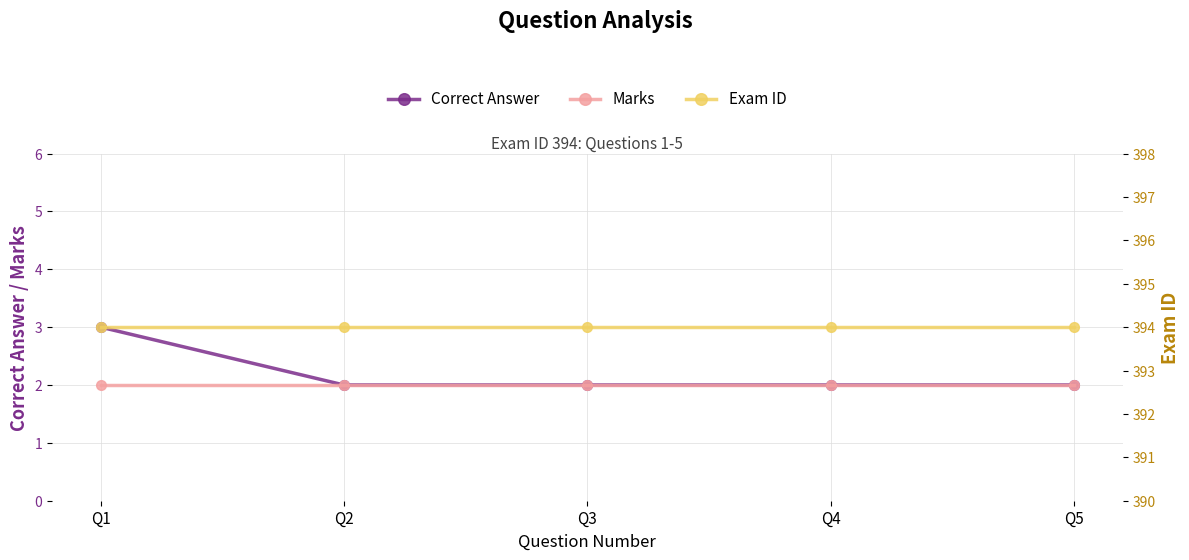

What is the minimum value shown in the chart?

2